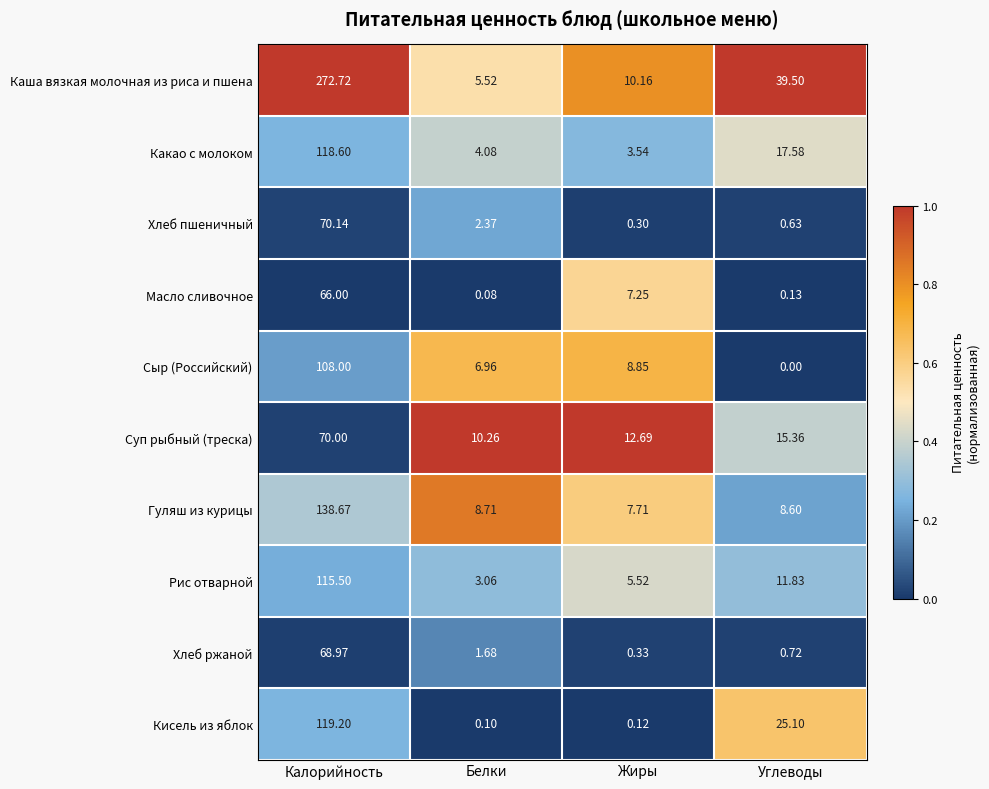

At Углеводы, list the series in order from largest to smallest.

Каша вязкая молочная из риса и пшена, Кисель из яблок, Какао с молоком, Суп рыбный (треска), Рис отварной, Гуляш из курицы, Хлеб ржаной, Хлеб пшеничный, Масло сливочное, Сыр (Российский)